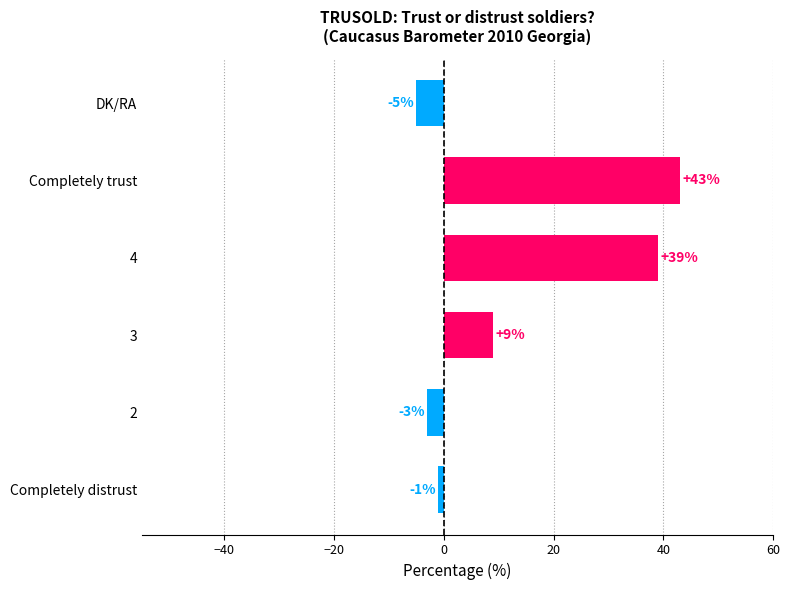

The chart shows a value of 39 at 4. True or false?

True